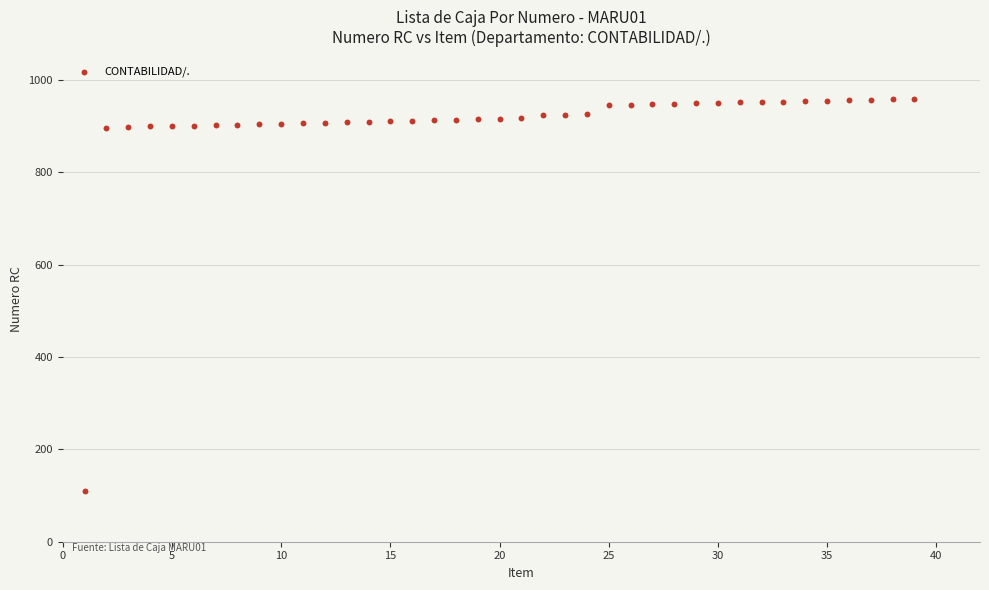

What is the range of Y values (max minus min)?

849